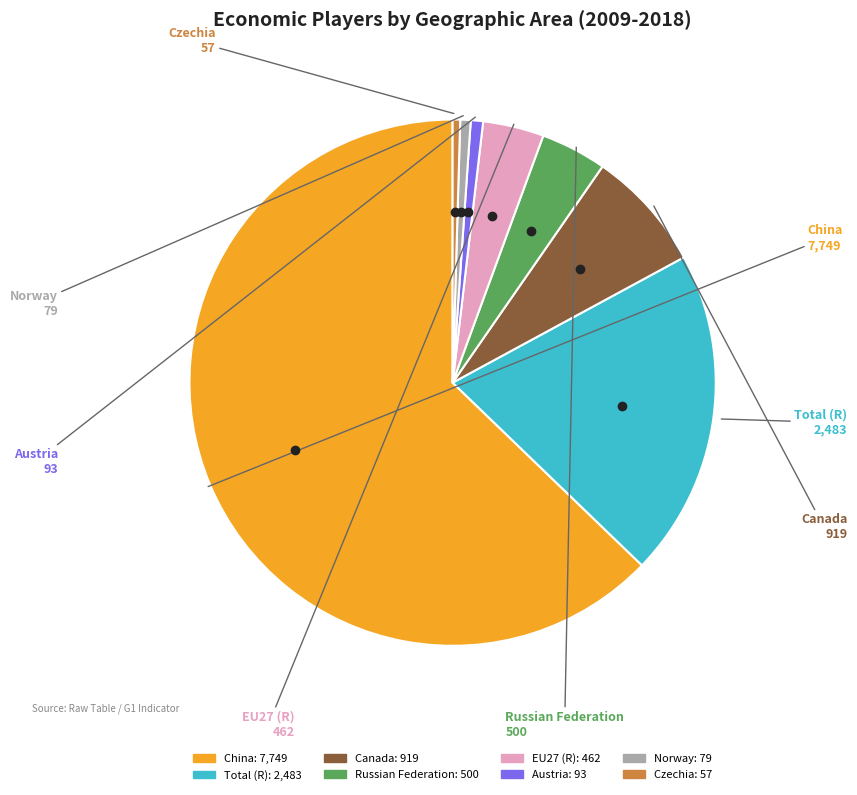

Which slice represents more than half of the pie?

China